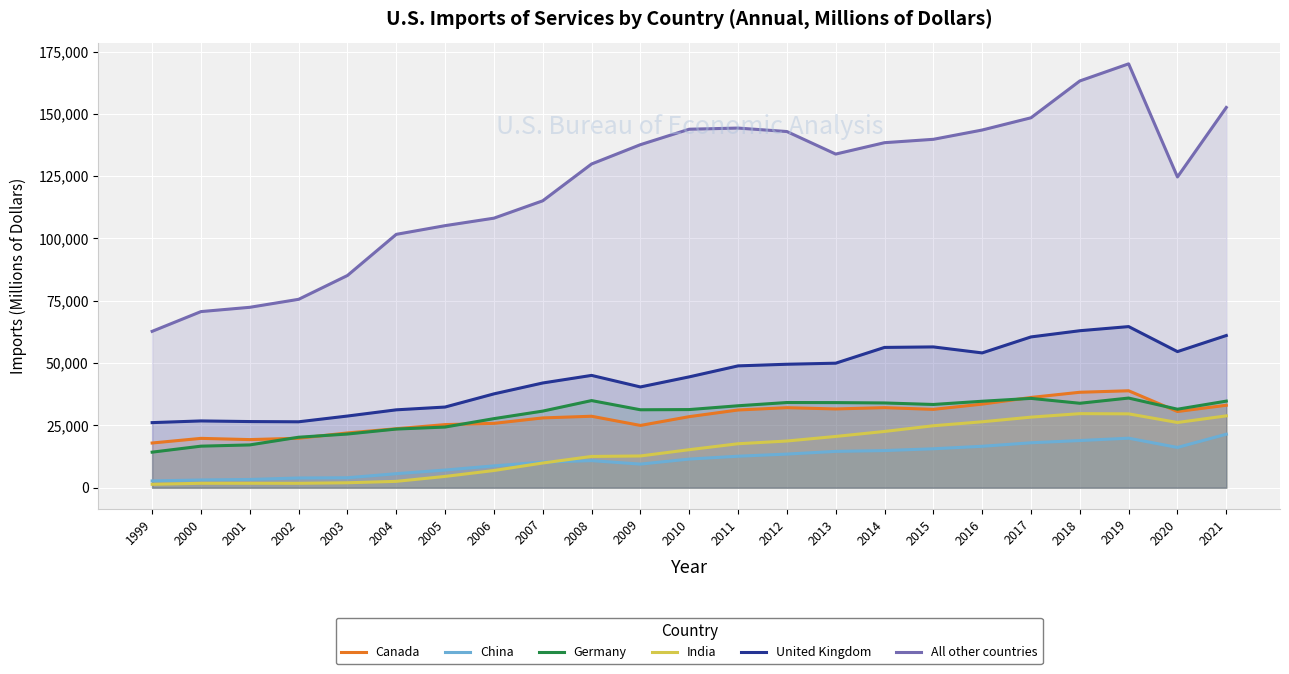

True or false: India and United Kingdom intersect in this chart.

False